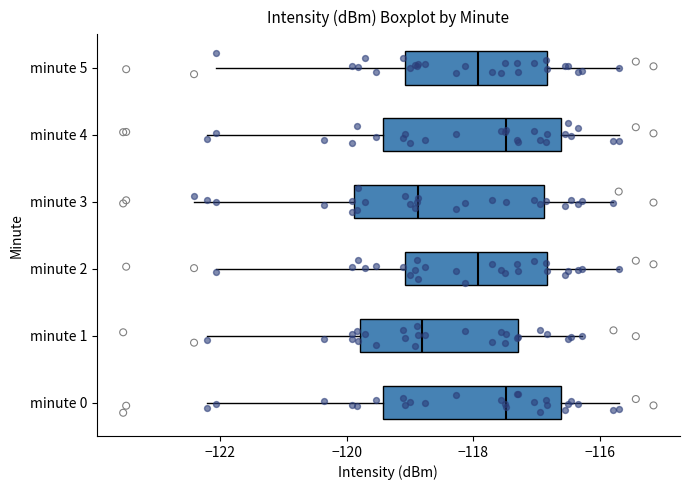

Reading bottom to top, transcribe this box plot: for each box, give where its median line is, the range the box spans, and where its two whiskers end, as read against the x-axis. The values are not printed on the chart, so give them approximately, as read against the axis.

minute 0: median -117.4, box -119.4 to -116.6, whiskers -122.2 to -115.8
minute 1: median -118.8, box -119.8 to -117.2, whiskers -122.2 to -116.2
minute 2: median -118.0, box -119.0 to -116.8, whiskers -122.0 to -115.8
minute 3: median -118.8, box -119.8 to -116.8, whiskers -122.4 to -115.8
minute 4: median -117.4, box -119.4 to -116.6, whiskers -122.2 to -115.8
minute 5: median -118.0, box -119.0 to -116.8, whiskers -122.0 to -115.8